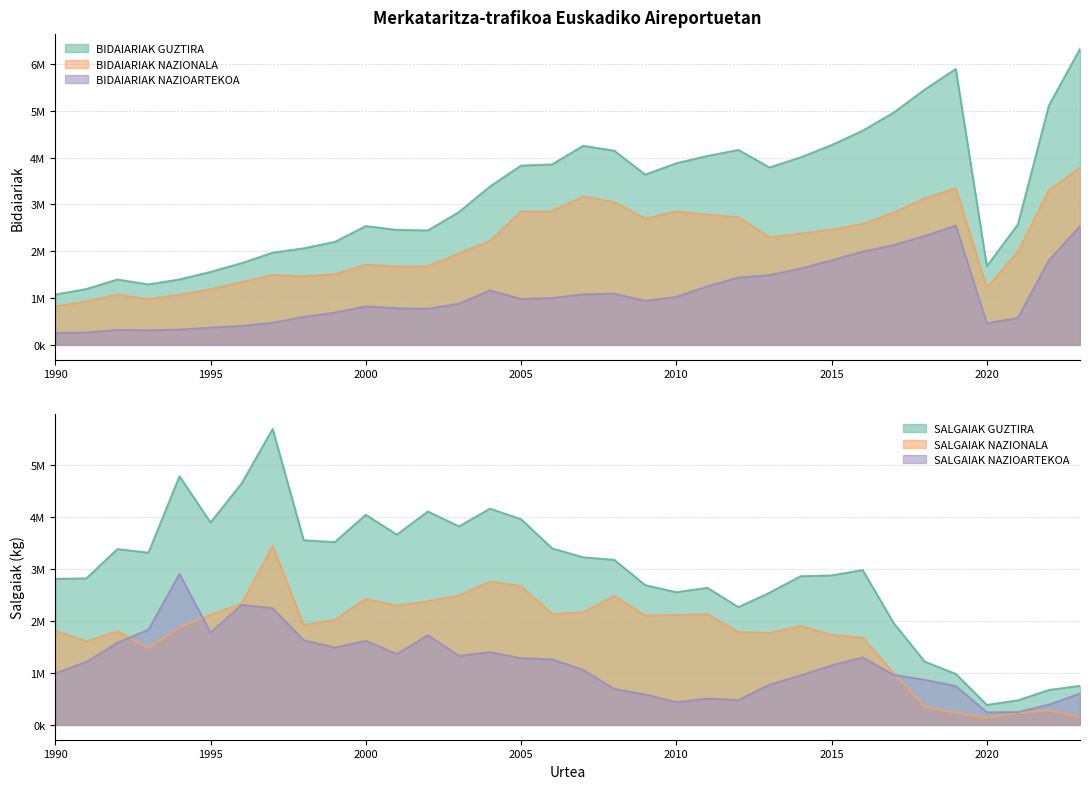

At which label does SALGAIAK GUZTIRA reach its peak?

1997